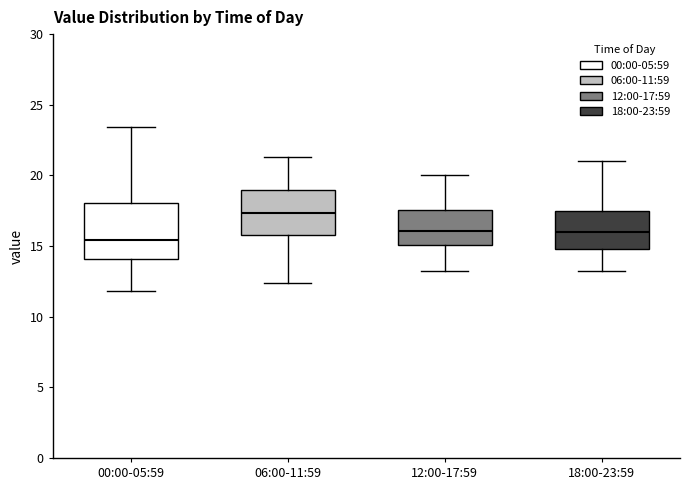

Reading left to right, transcribe this box plot: for each box, give where its median line is, the range the box spans, and where its two whiskers end, as read against the y-axis. The values are not printed on the chart, so give them approximately, as read against the axis.

00:00-05:59: median 15.5, box 14.0 to 18.0, whiskers 12.0 to 23.5
06:00-11:59: median 17.5, box 16.0 to 19.0, whiskers 12.5 to 21.5
12:00-17:59: median 16.0, box 15.0 to 17.5, whiskers 13.0 to 20.0
18:00-23:59: median 16.0, box 15.0 to 17.5, whiskers 13.0 to 21.0